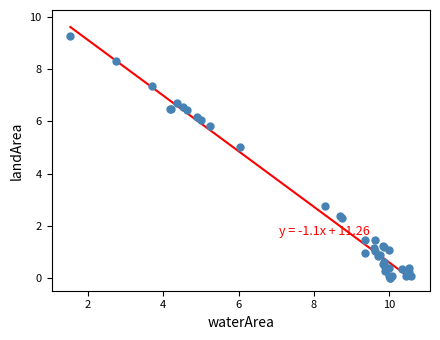

What Y value in the scatter plot is closest to 4?

5.0